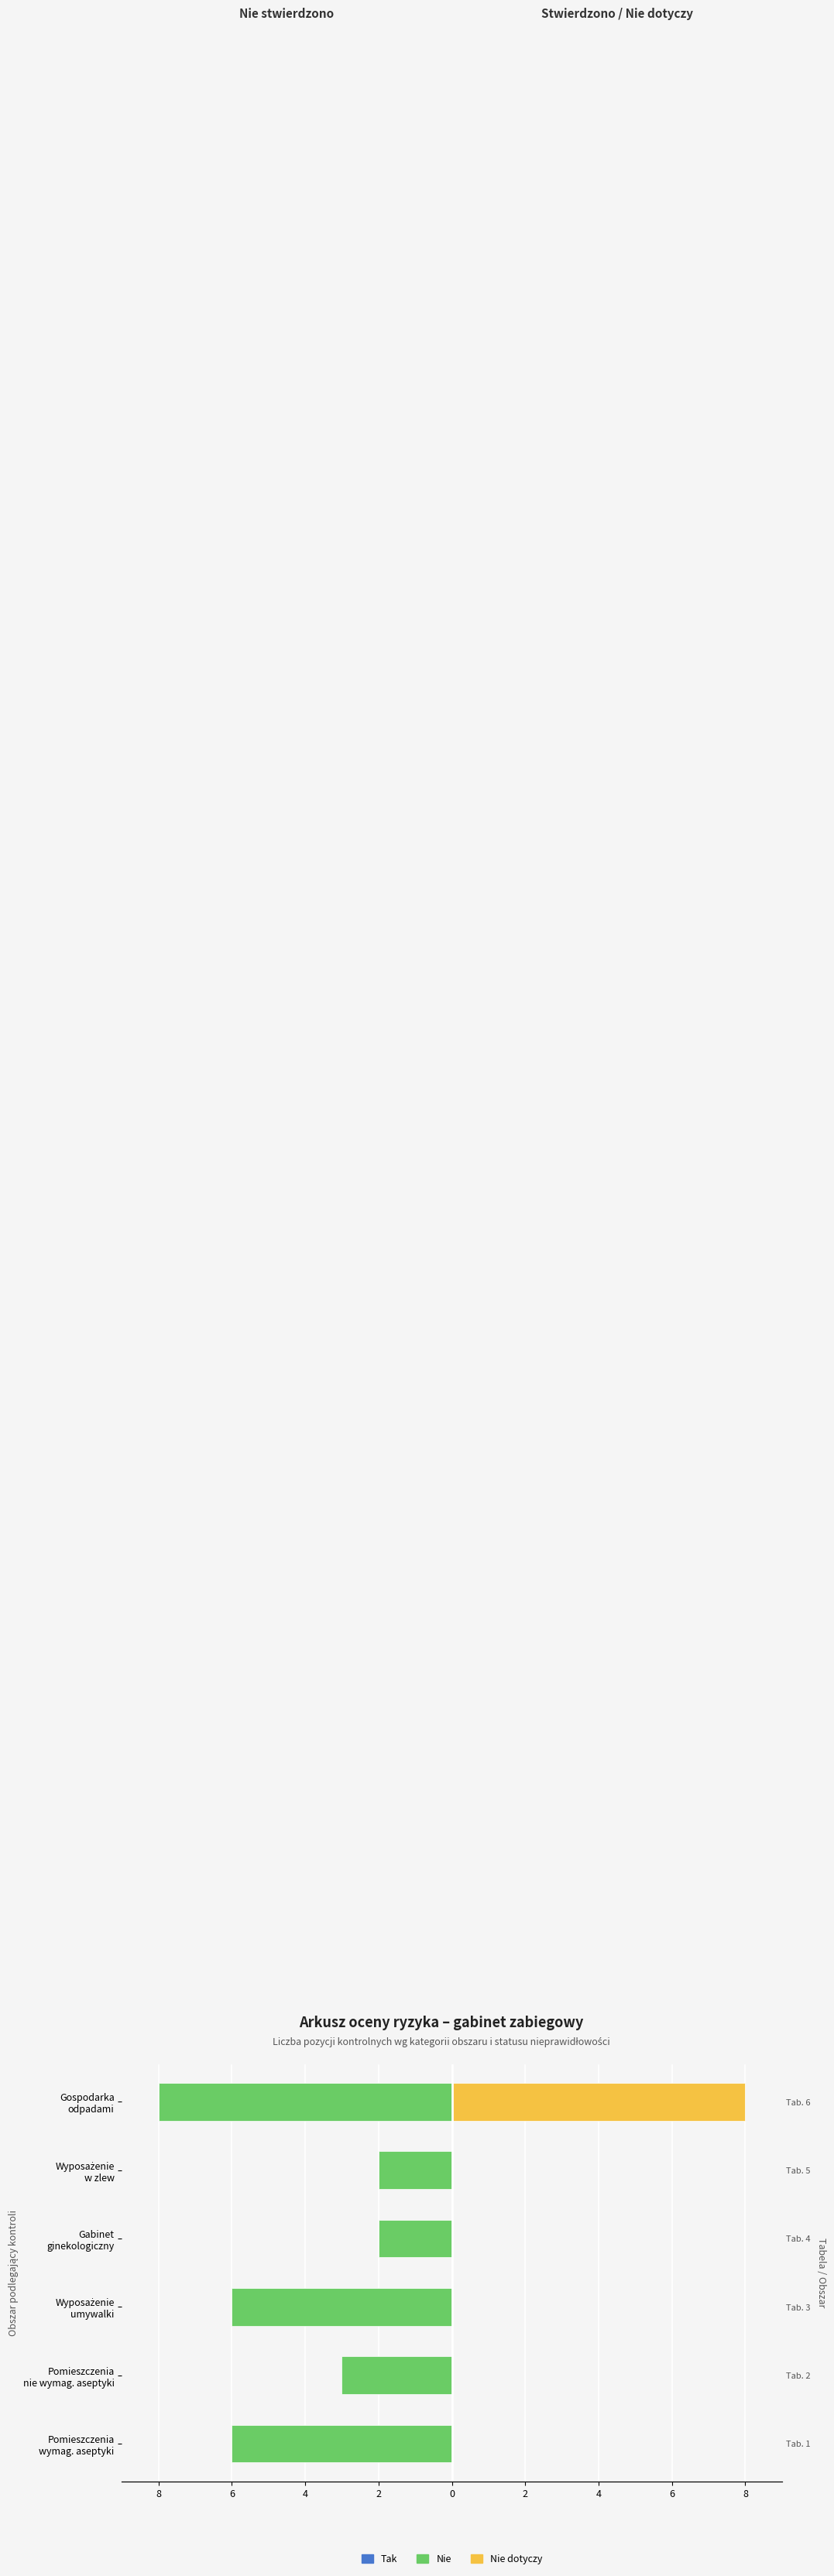

What are all the series names shown in the legend?

Nie, Tak, Nie dotyczy